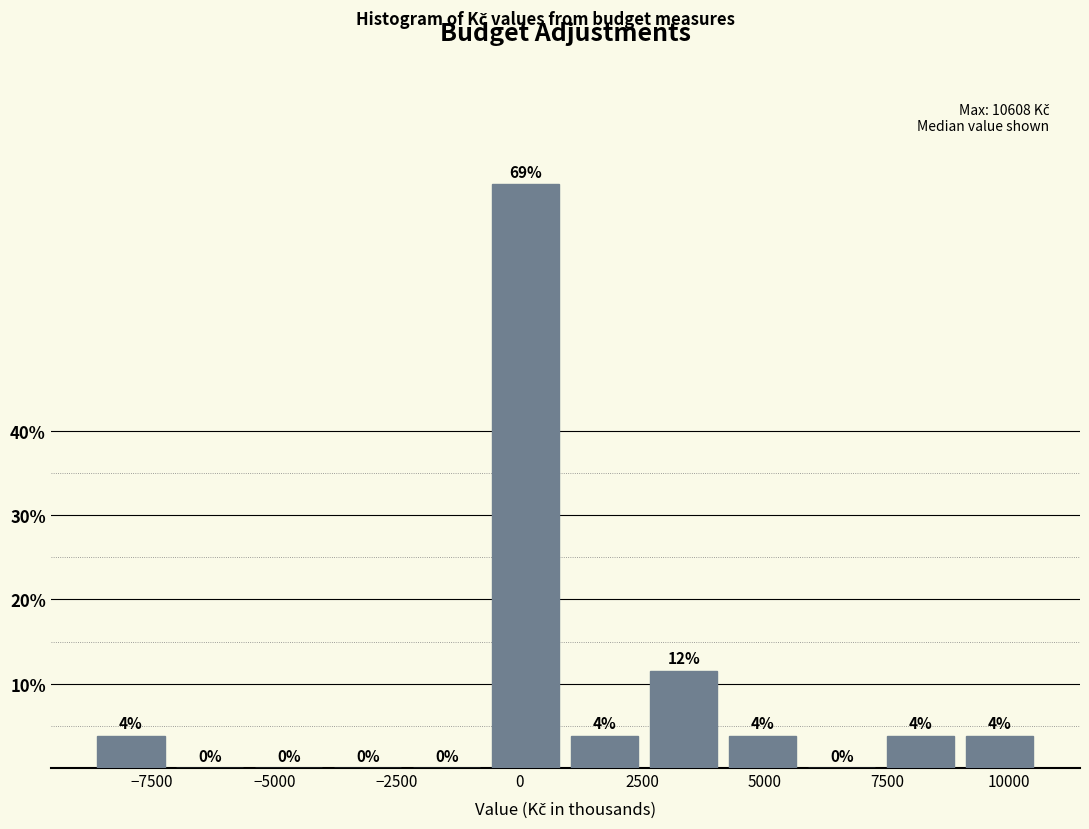

Read against the x-axis, roughly where is the centre of the tallest bar?

0